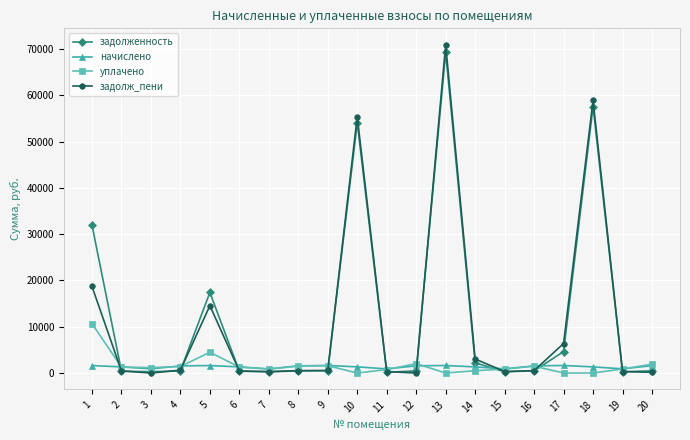

What is the difference between the maximum and minimum values in the уплачено series?

10673.6